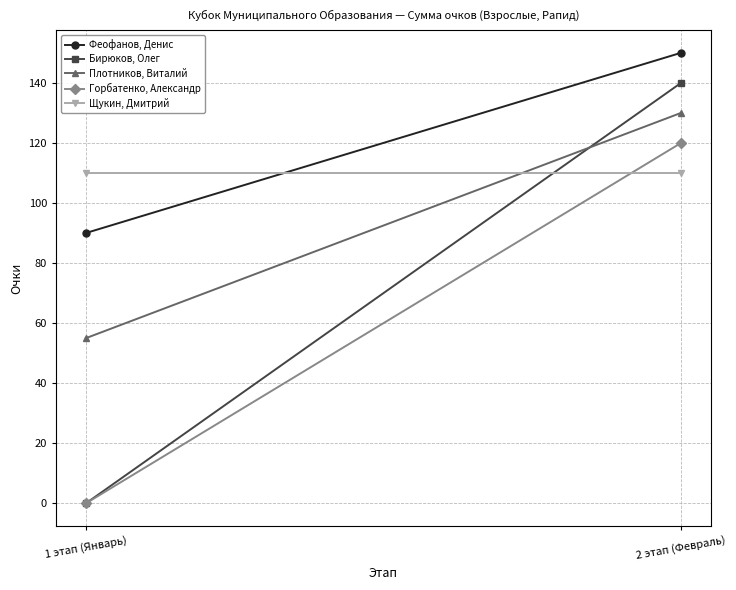

The value of Горбатенко, Александр at 1 этап (Январь) is -63. True or false?

False